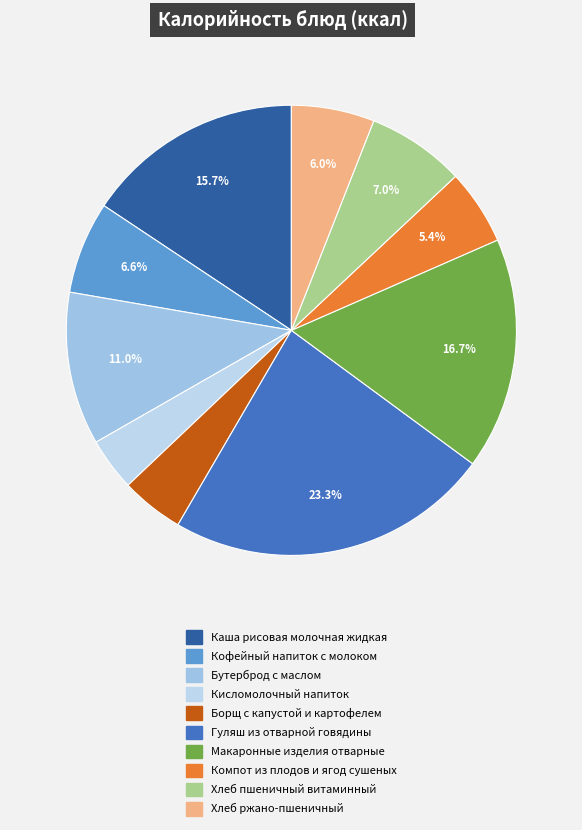

The Кисломолочный напиток slice represents 4% of the pie. True or false?

True